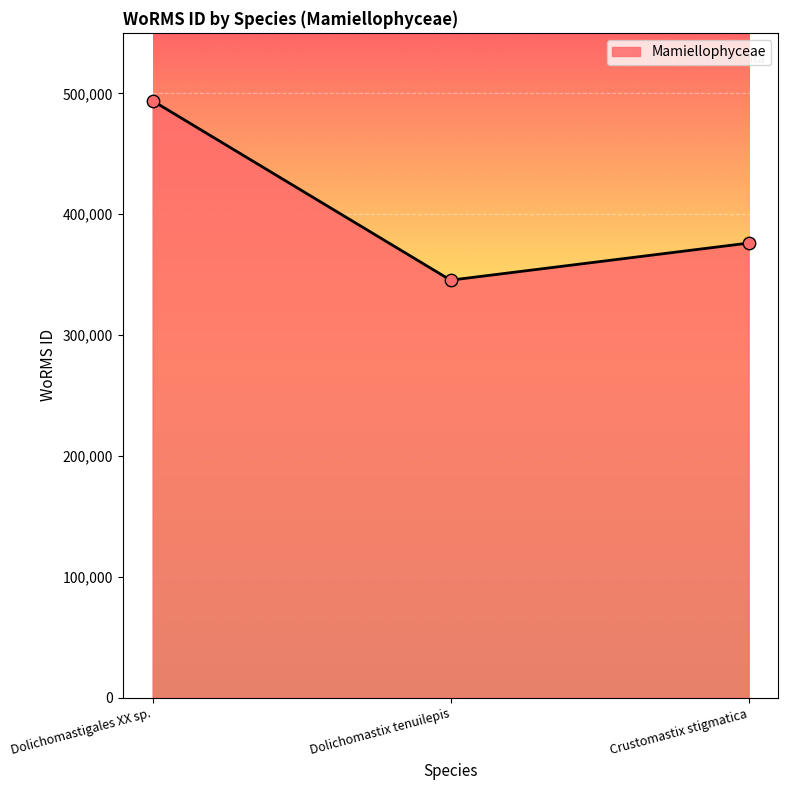

What is the ratio of the value at Crustomastix stigmatica to the value at Dolichomastigales XX sp.?

0.8